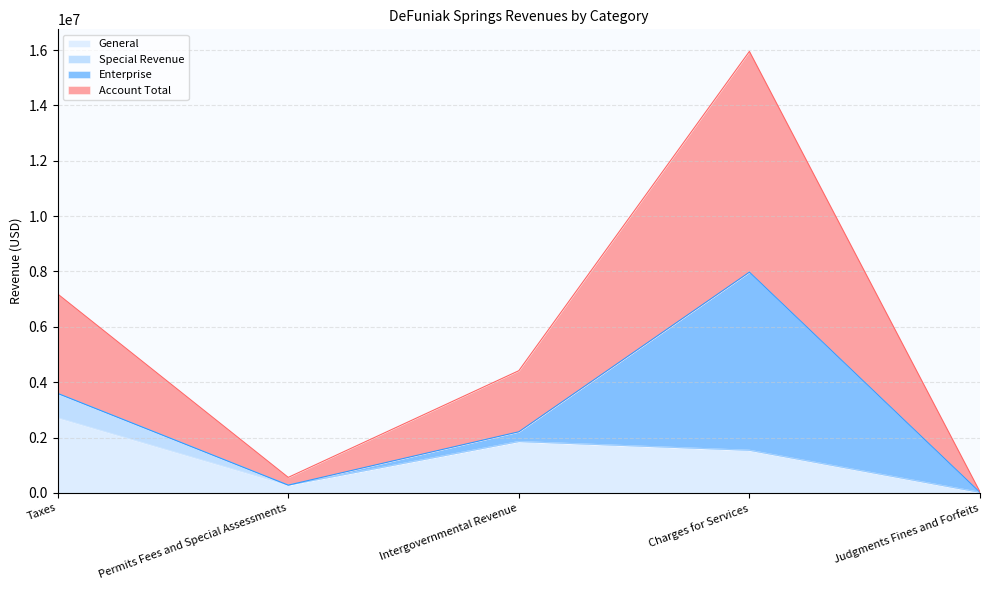

The General series shows 668157 at Intergovernmental Revenue. True or false?

False